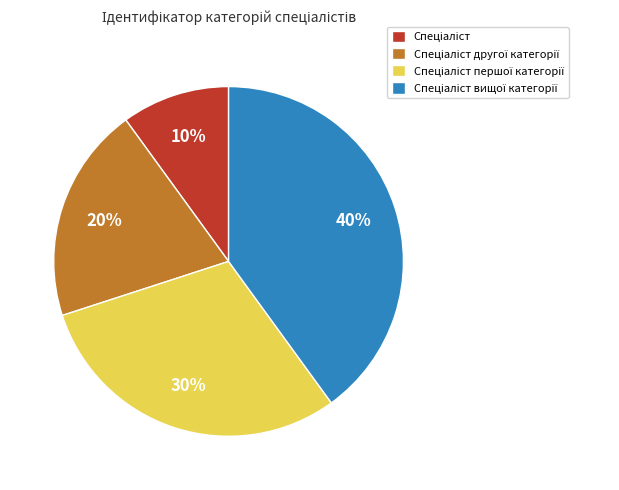

Is there any slice that represents more than half of the pie?

No